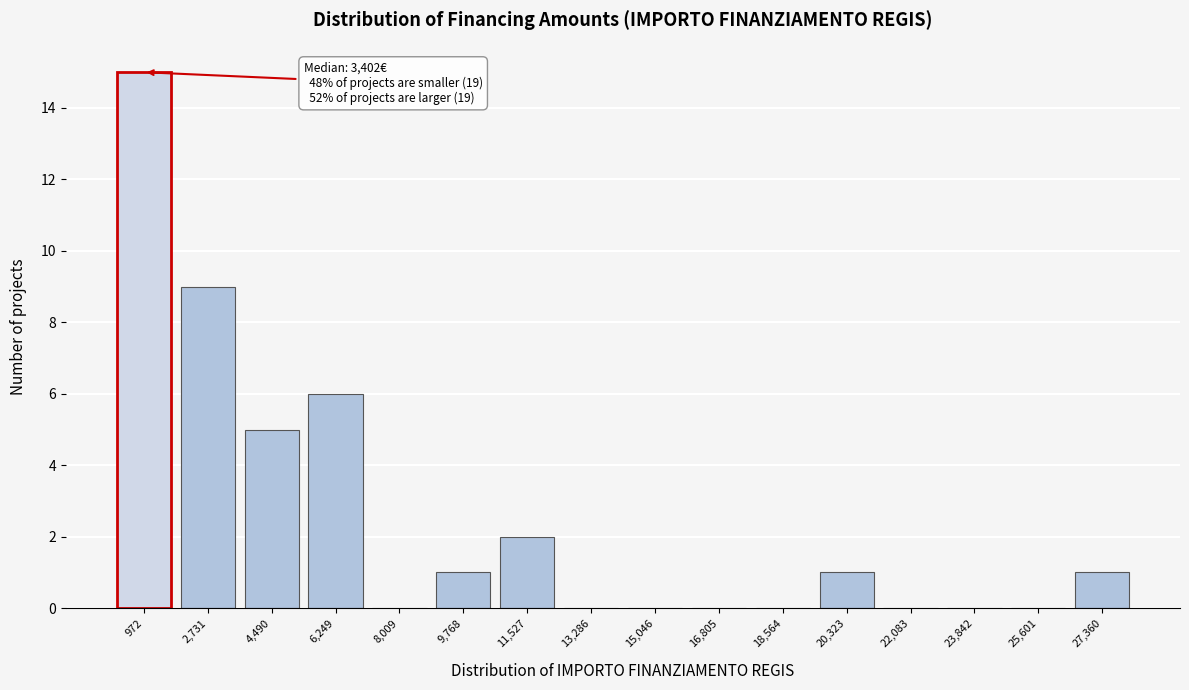

Reading left to right, extract all data points from this chart.

972=15	2,731=9	4,490=5	6,249=6	8,009=0	9,768=1	11,527=2	13,286=0	15,046=0	16,805=0	18,564=0	20,323=1	22,083=0	23,842=0	25,601=0	27,360=1